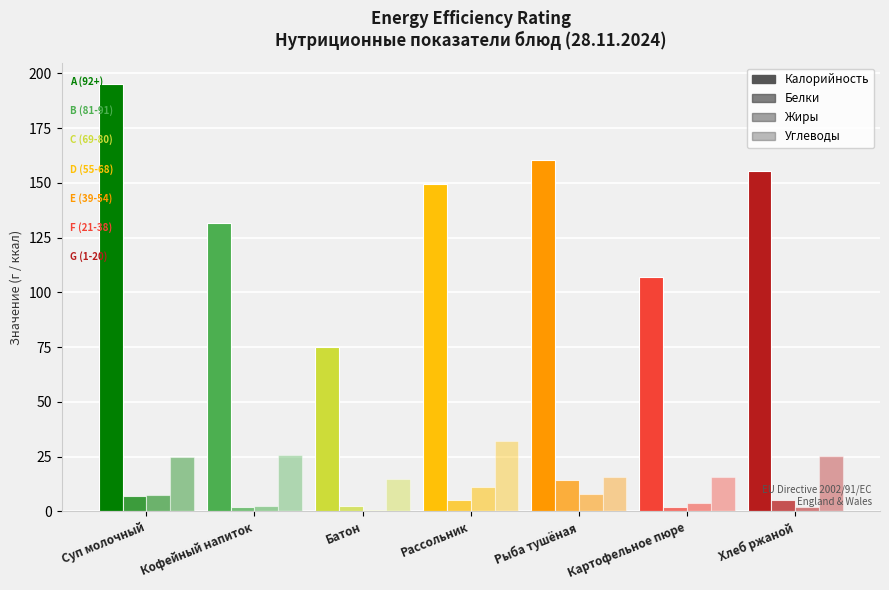

How many data points does each series have?

7